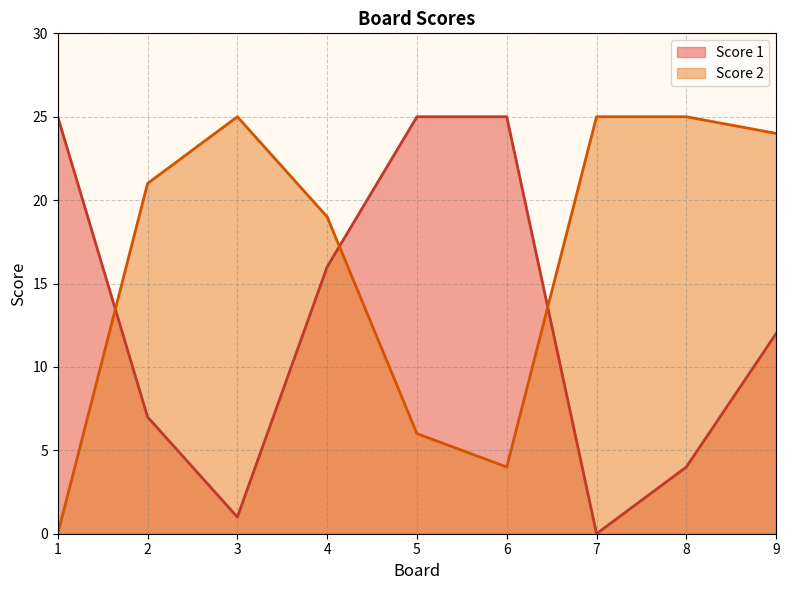

What is the sum of the Score 1 values at 5 and 9?

37